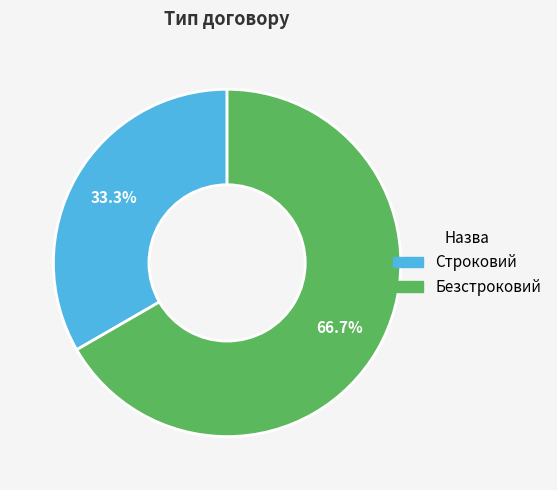

To the nearest percent, what percentage of the pie is Безстроковий?

67%